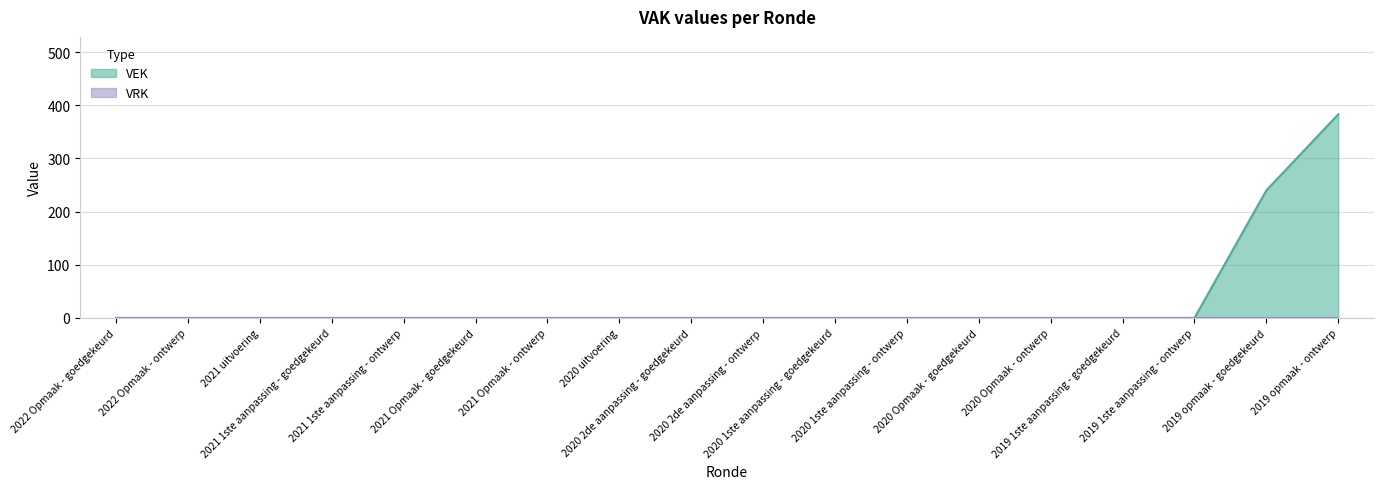

Rank the categories by value from highest to lowest.

2019 opmaak - ontwerp, 2019 opmaak - goedgekeurd, 2022 Opmaak - goedgekeurd, 2022 Opmaak - ontwerp, 2021 uitvoering, 2021 1ste aanpassing - goedgekeurd, 2021 1ste aanpassing - ontwerp, 2021 Opmaak - goedgekeurd, 2021 Opmaak - ontwerp, 2020 uitvoering, 2020 2de aanpassing - goedgekeurd, 2020 2de aanpassing - ontwerp, 2020 1ste aanpassing - goedgekeurd, 2020 1ste aanpassing - ontwerp, 2020 Opmaak - goedgekeurd, 2020 Opmaak - ontwerp, 2019 1ste aanpassing - goedgekeurd, 2019 1ste aanpassing - ontwerp